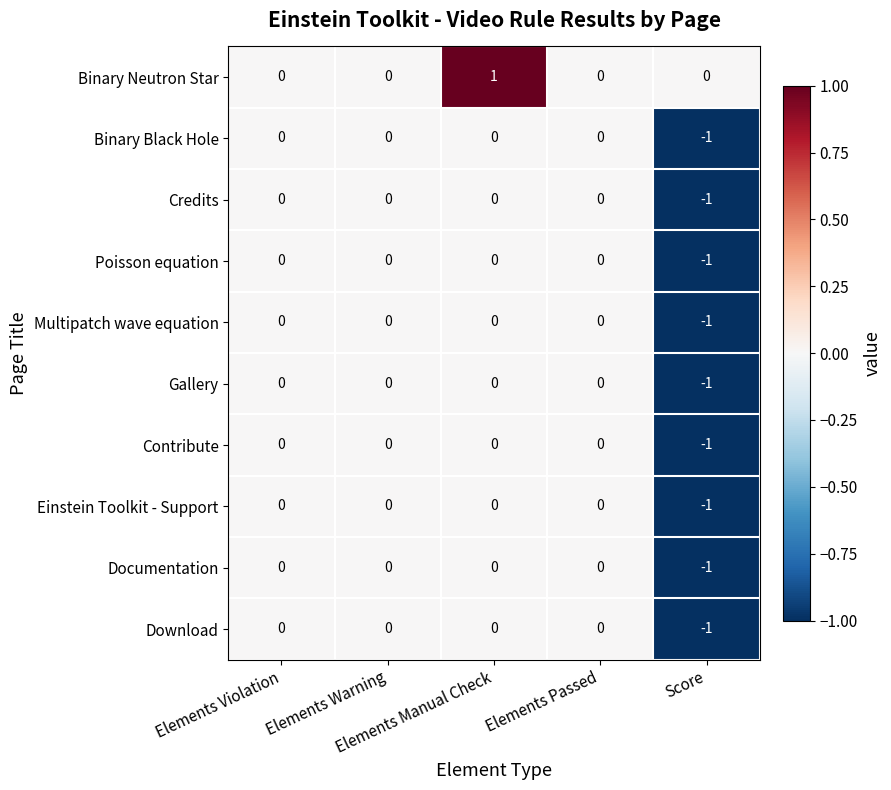

Which series has the largest total across all categories?

Binary Neutron Star